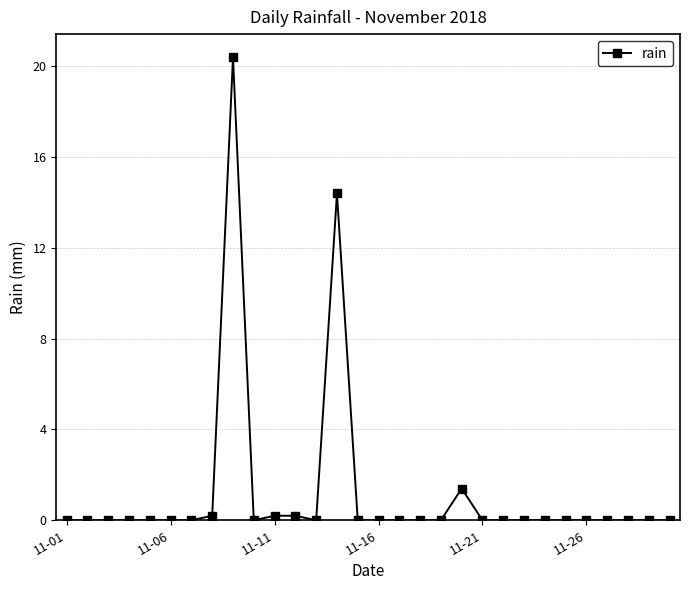

What is the average value?

1.2